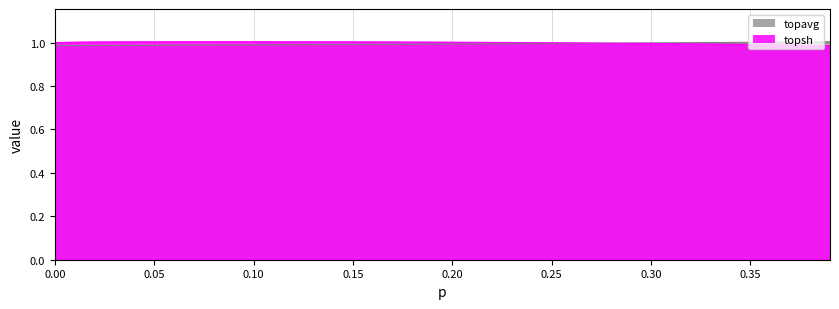

What is the average value of the topsh series?

1.0